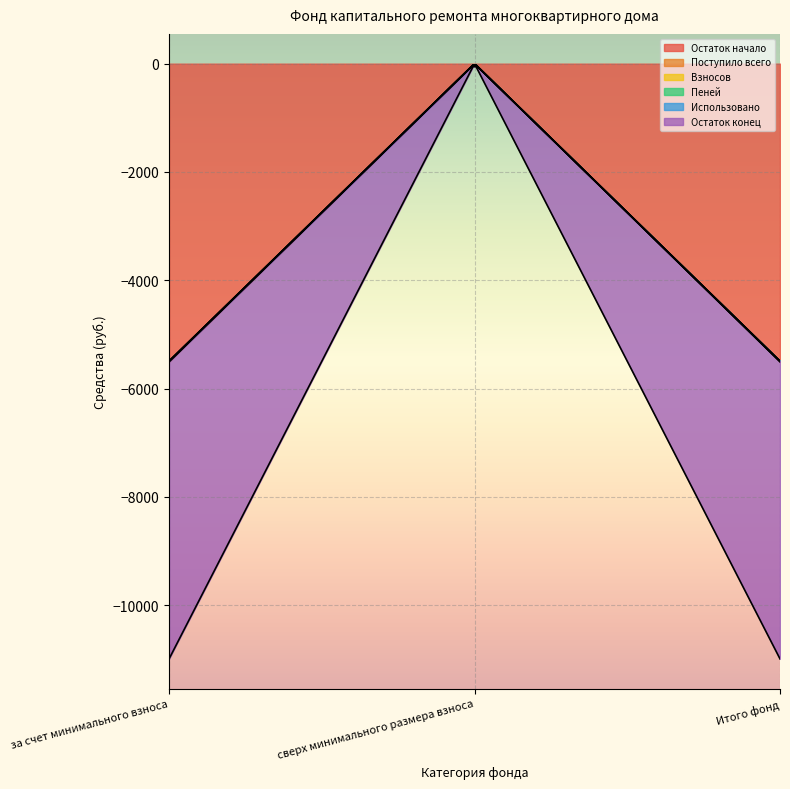

What is the difference between the highest and lowest values at Итого фонд?

5509.3